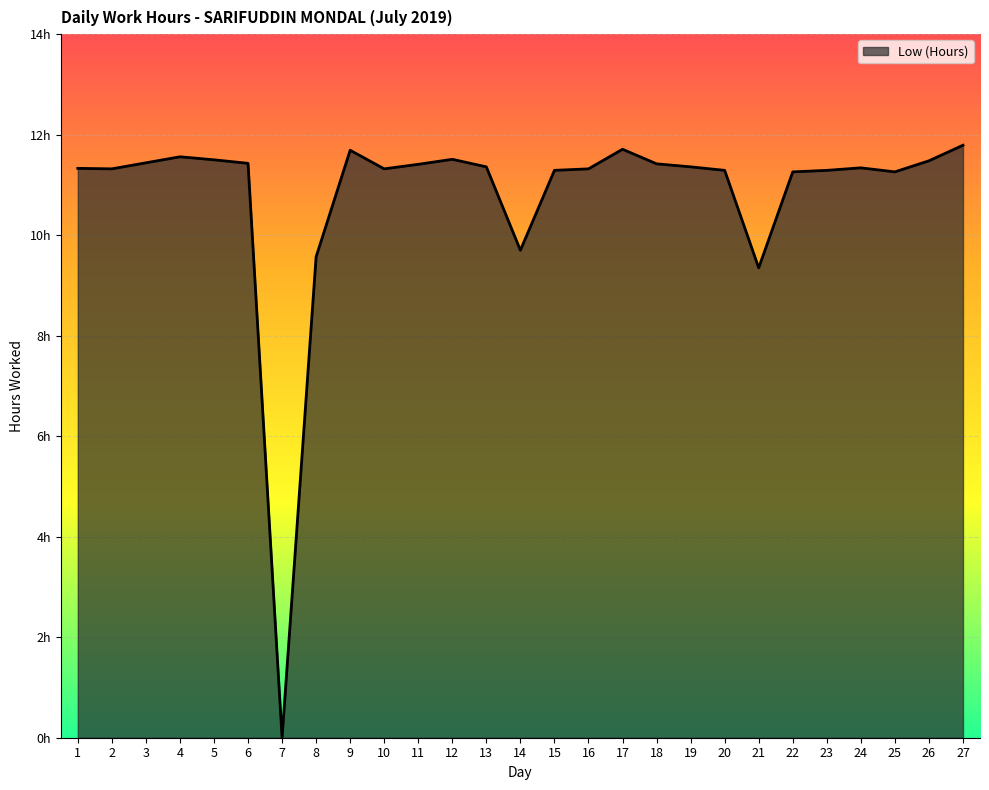

Is this an area chart (filled region under the line)?

Yes